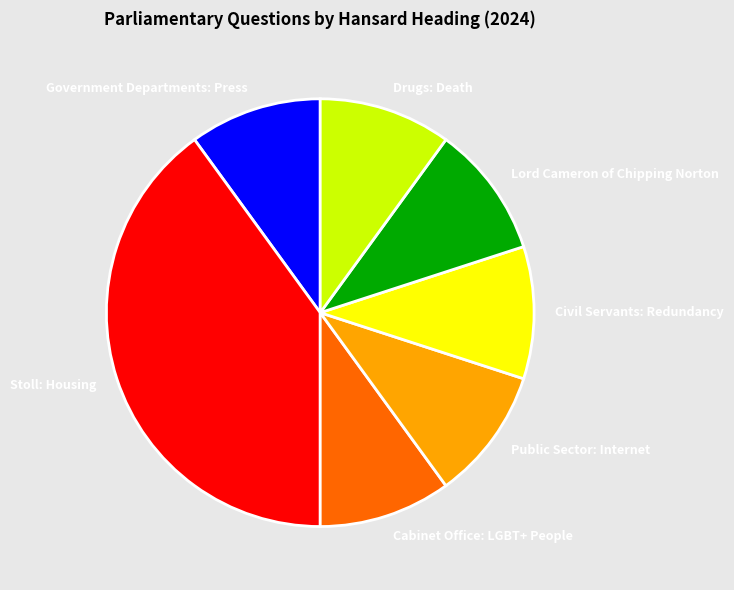

Which slice is the largest?

Stoll: Housing